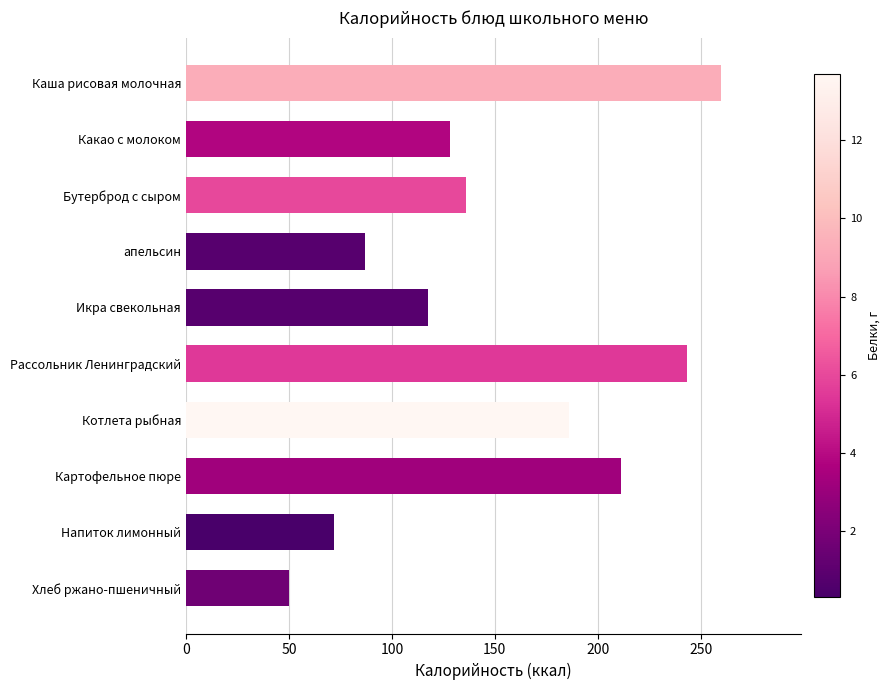

Rank the categories by value from highest to lowest.

Каша рисовая молочная, Рассольник Ленинградский, Картофельное пюре, Котлета рыбная, Бутерброд с сыром, Какао с молоком, Икра свекольная, апельсин, Напиток лимонный, Хлеб ржано-пшеничный